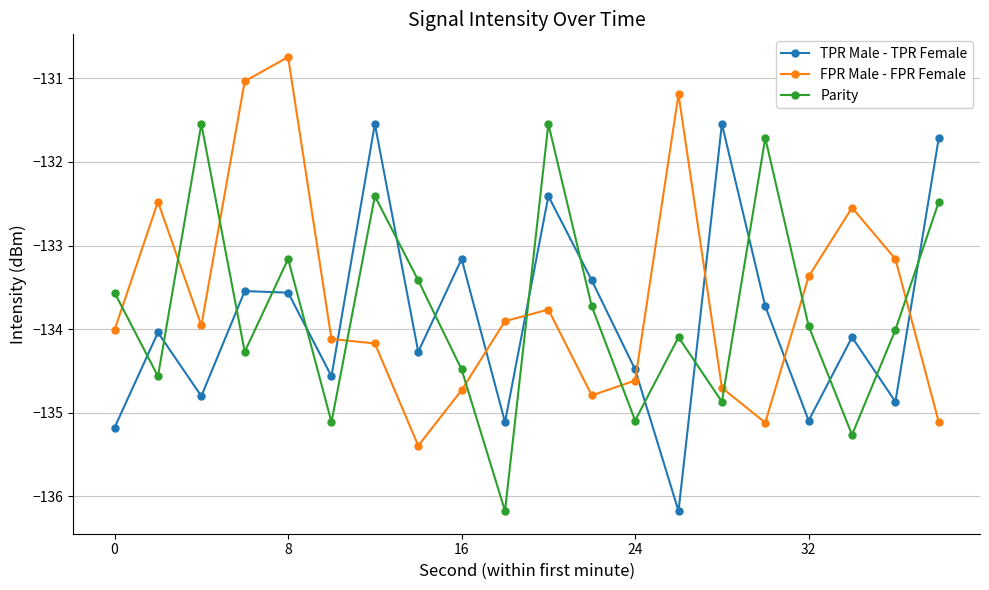

What is the maximum value shown in the chart?

-130.7